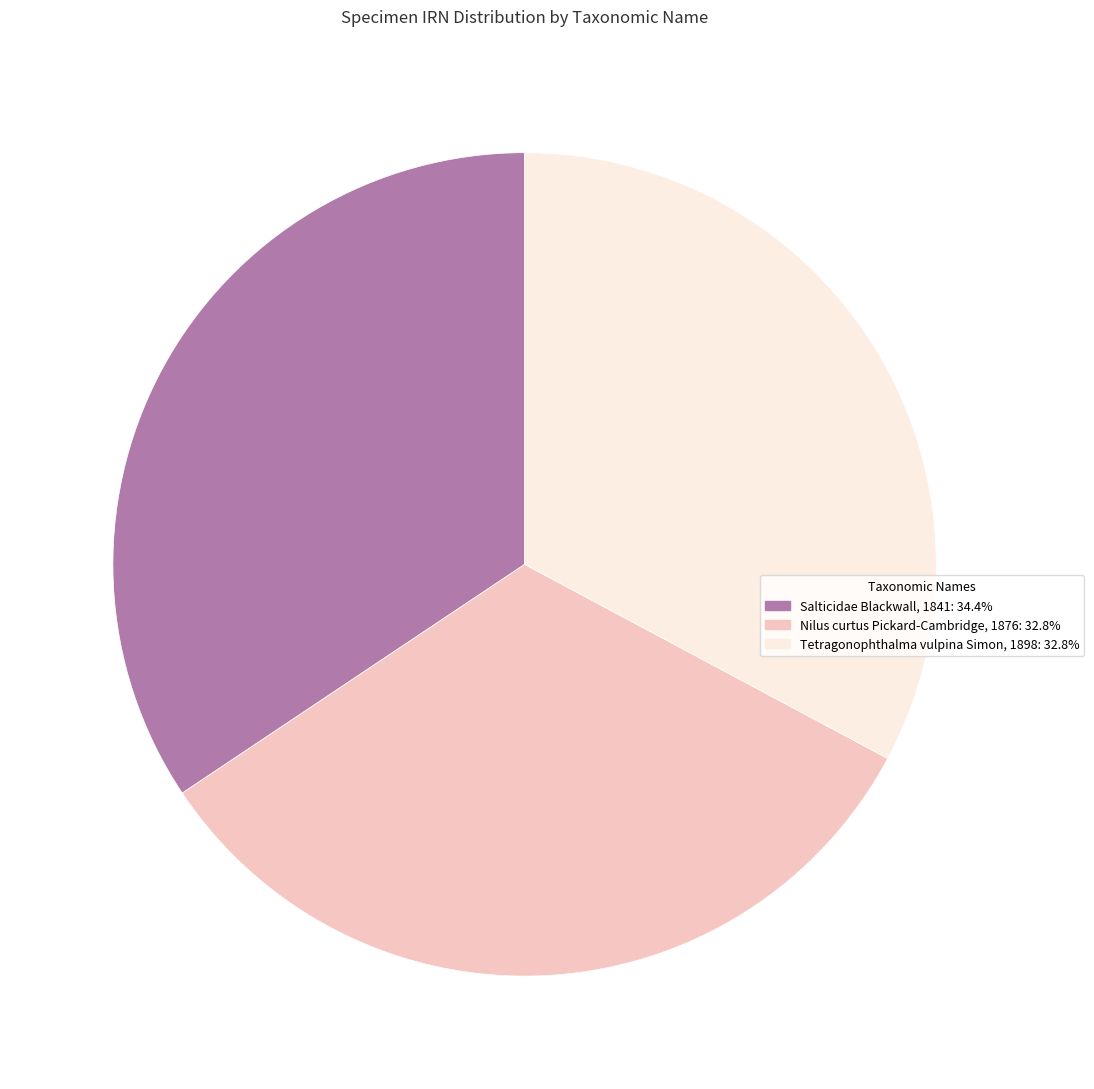

How many slices are in this pie chart?

3